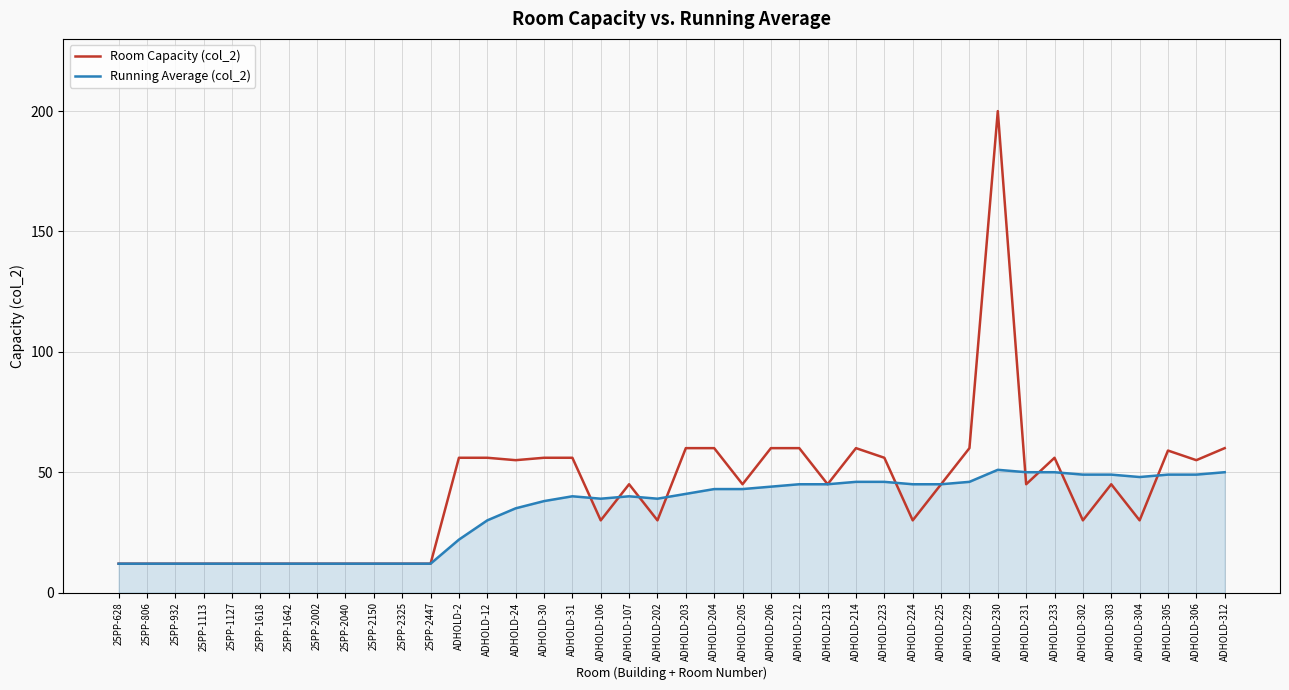

Which series ends up on top after the final intersection of Running Average (col_2) and Room Capacity (col_2)?

Room Capacity (col_2)